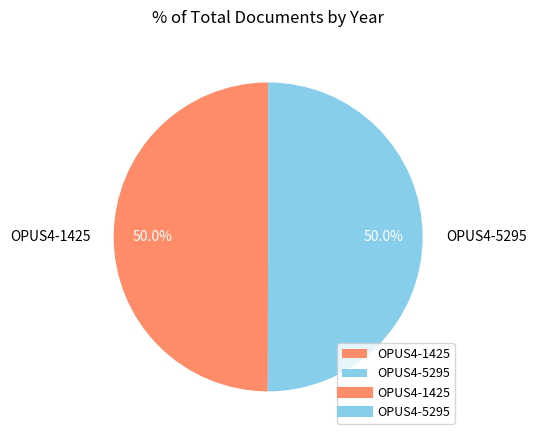

To the nearest percent, what is the average slice percentage?

50%